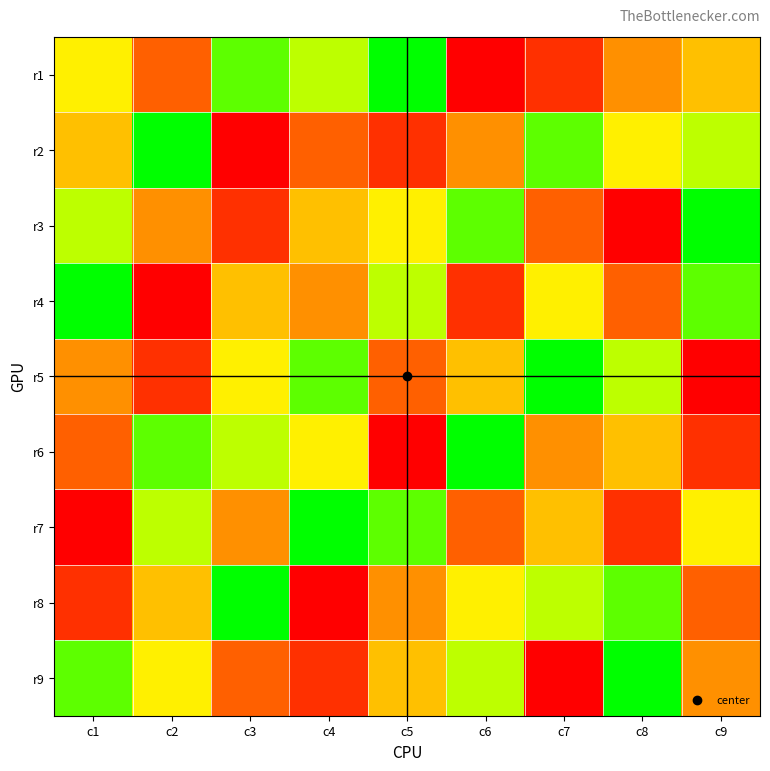

Reading right to left, transcribe all the data shown in this chart.

r1: c9=5	c8=4	c7=2	c6=1	c5=9	c4=7	c3=8	c2=3	c1=6
r2: c9=7	c8=6	c7=8	c6=4	c5=2	c4=3	c3=1	c2=9	c1=5
r3: c9=9	c8=1	c7=3	c6=8	c5=6	c4=5	c3=2	c2=4	c1=7
r4: c9=8	c8=3	c7=6	c6=2	c5=7	c4=4	c3=5	c2=1	c1=9
r5: c9=1	c8=7	c7=9	c6=5	c5=3	c4=8	c3=6	c2=2	c1=4
r6: c9=2	c8=5	c7=4	c6=9	c5=1	c4=6	c3=7	c2=8	c1=3
r7: c9=6	c8=2	c7=5	c6=3	c5=8	c4=9	c3=4	c2=7	c1=1
r8: c9=3	c8=8	c7=7	c6=6	c5=4	c4=1	c3=9	c2=5	c1=2
r9: c9=4	c8=9	c7=1	c6=7	c5=5	c4=2	c3=3	c2=6	c1=8